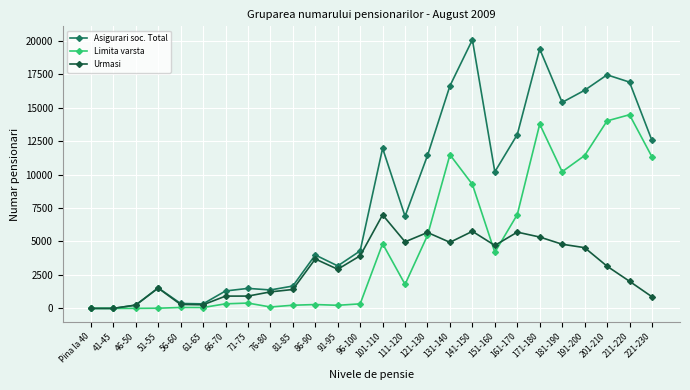

True or false: Asigurari soc. Total has more than 2 points higher than both neighbors.

True